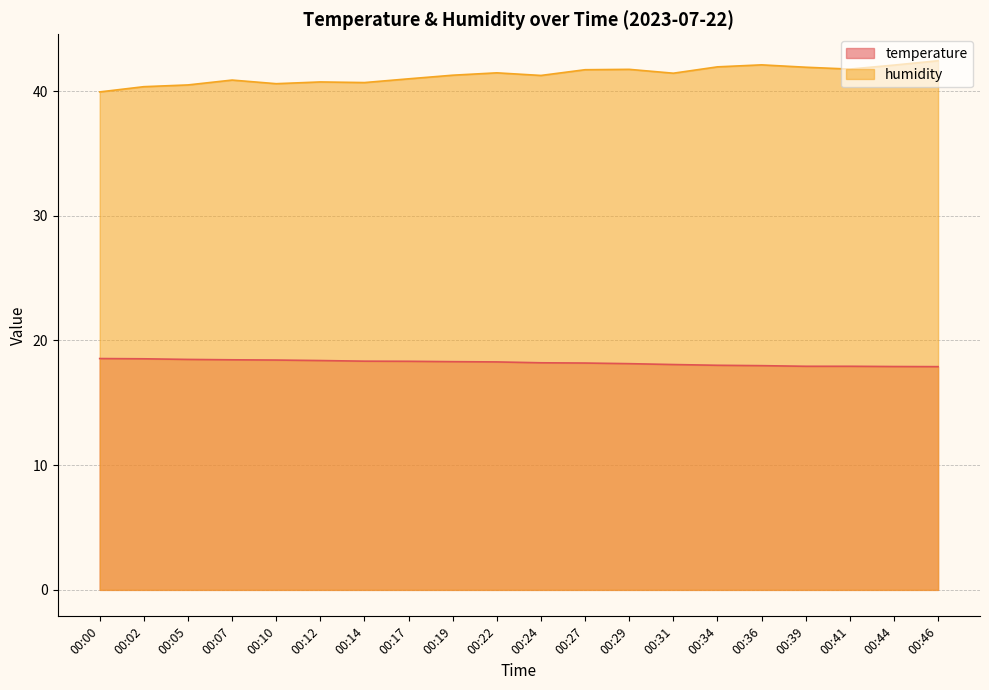

Which series changed the most between 00:10 and 00:14?

temperature